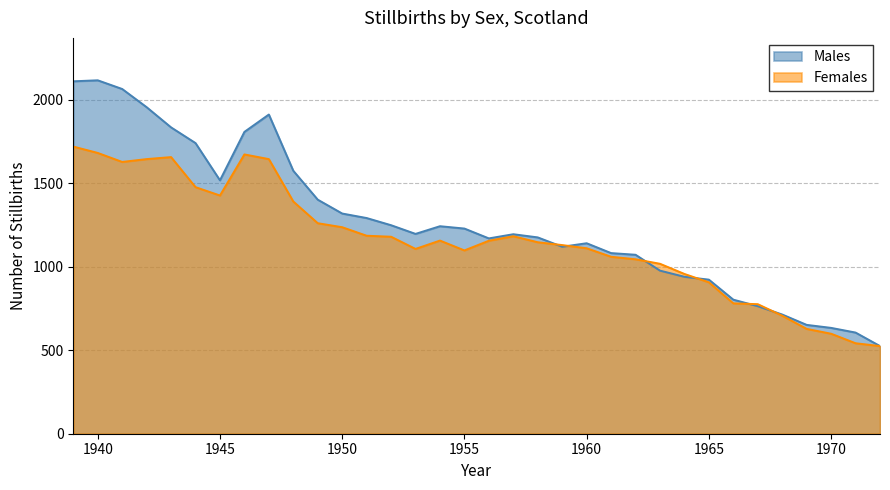

At which label does Males reach its minimum?

1972